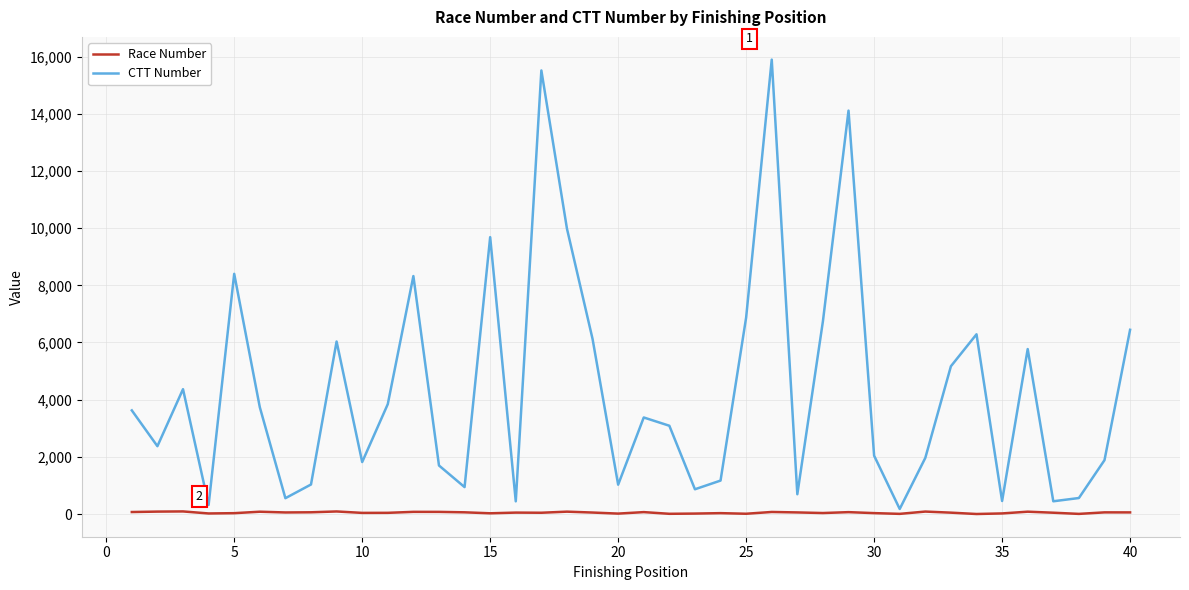

Which series has the largest total across all categories?

CTT Number